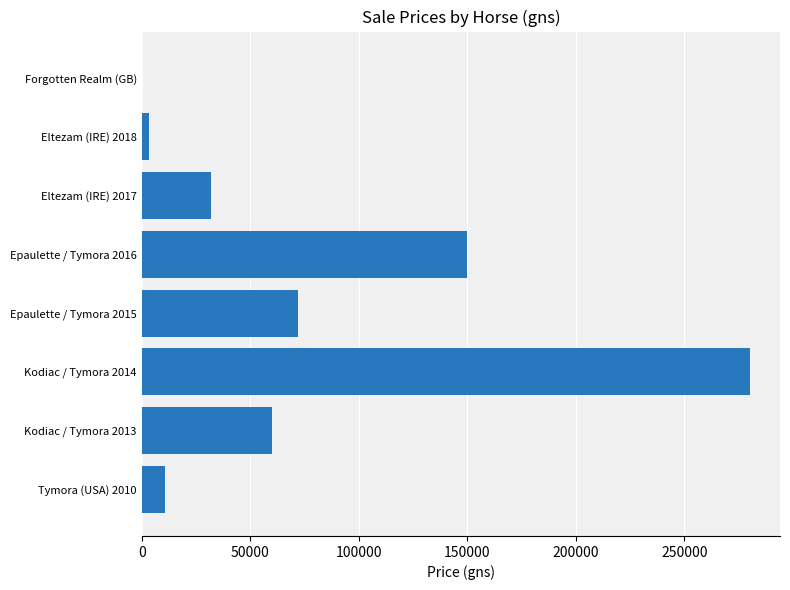

What is the sum of all values?

608000